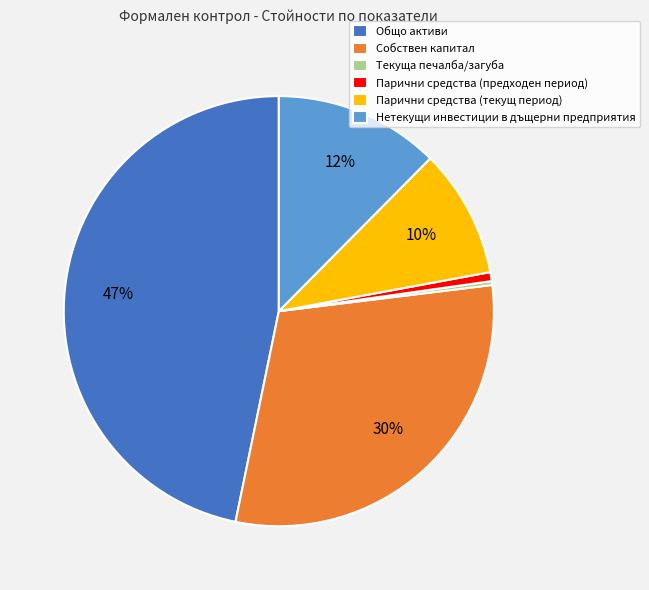

To the nearest percent, what is the difference between the Нетекущи инвестиции в дъщерни предприятия and Текуща печалба/загуба slice percentages?

12%